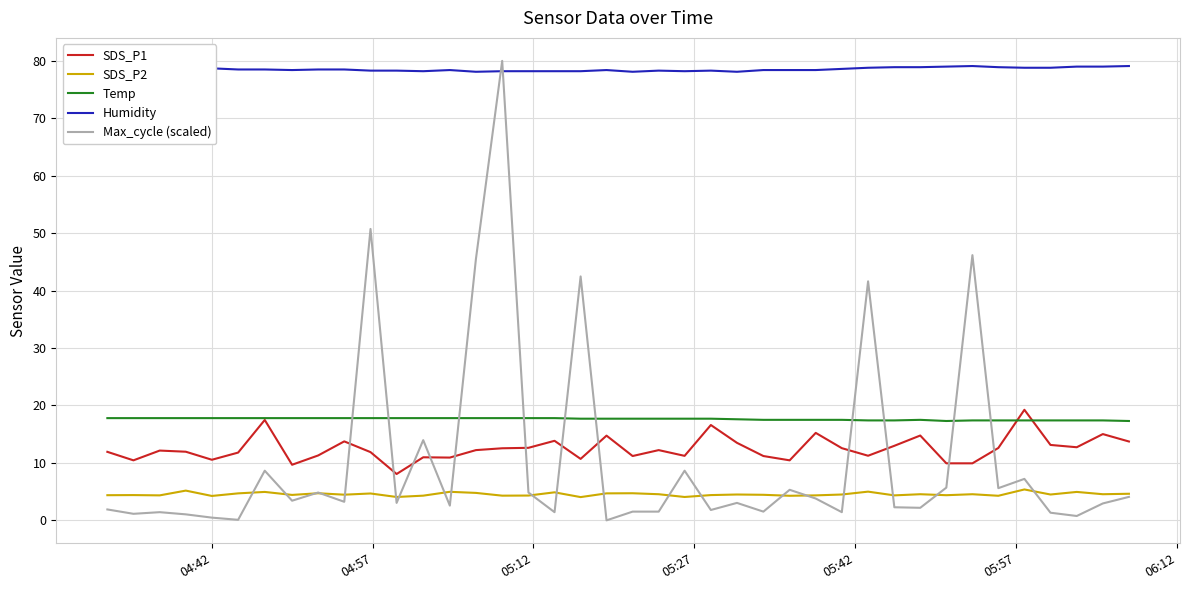

What is the sum of all Max_cycle (scaled) values?

419.3